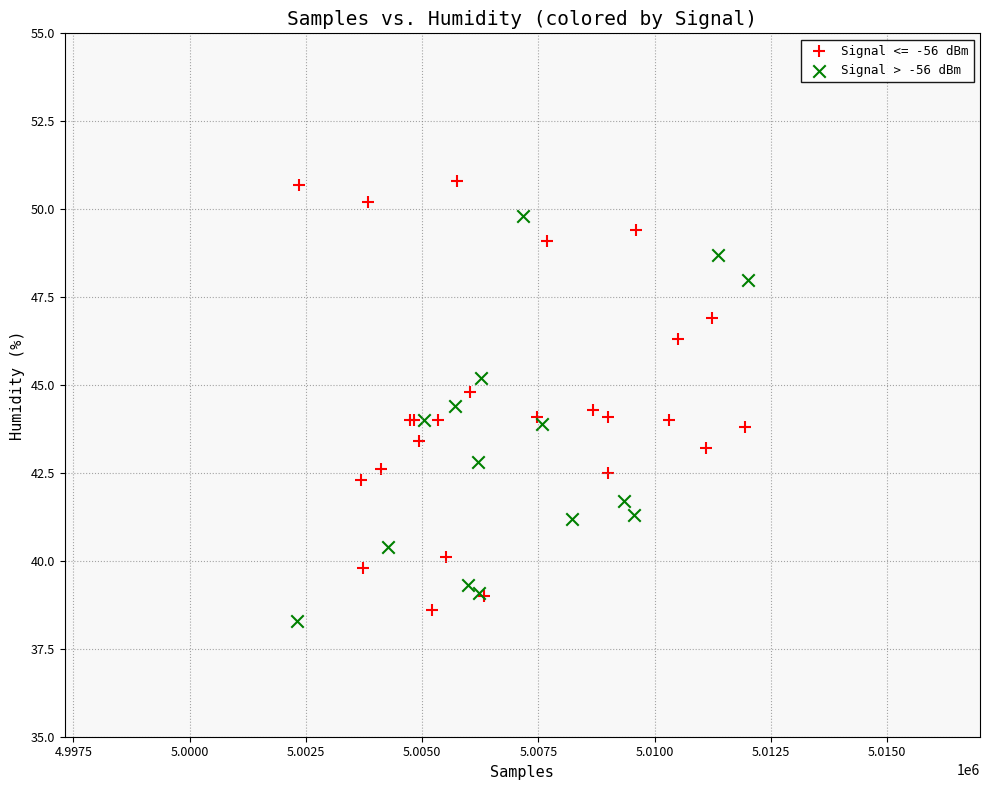

Which series reaches the maximum Y coordinate?

Signal <= -56 dBm